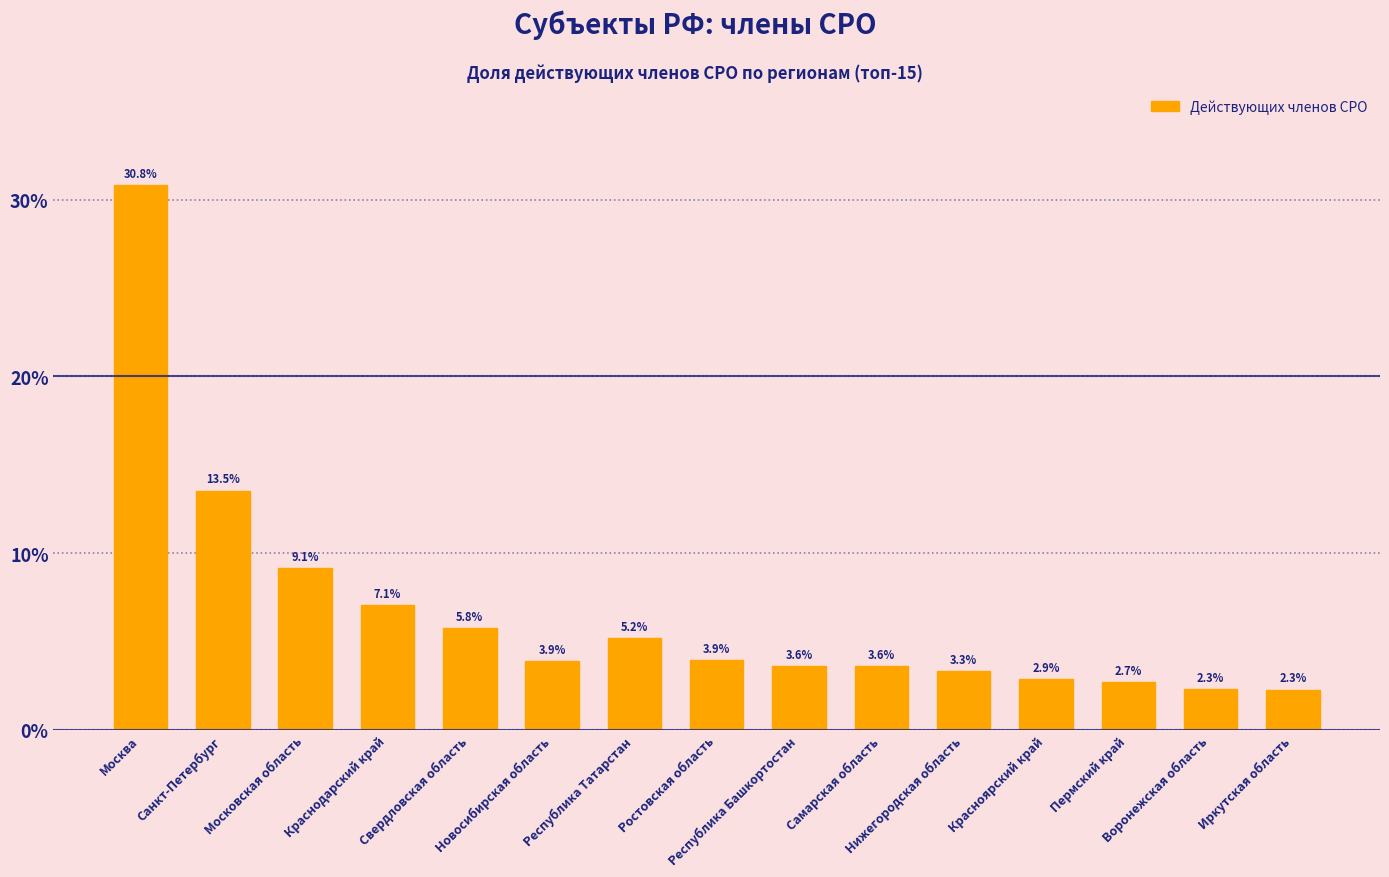

What is the minimum value shown in the chart?

2.3